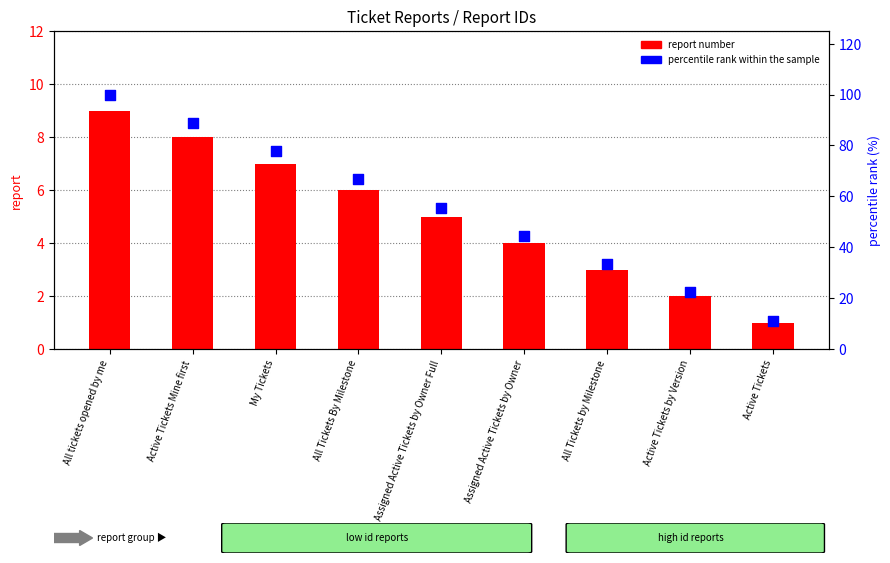

What is the total value across all series at Active Tickets Mine first?

96.9